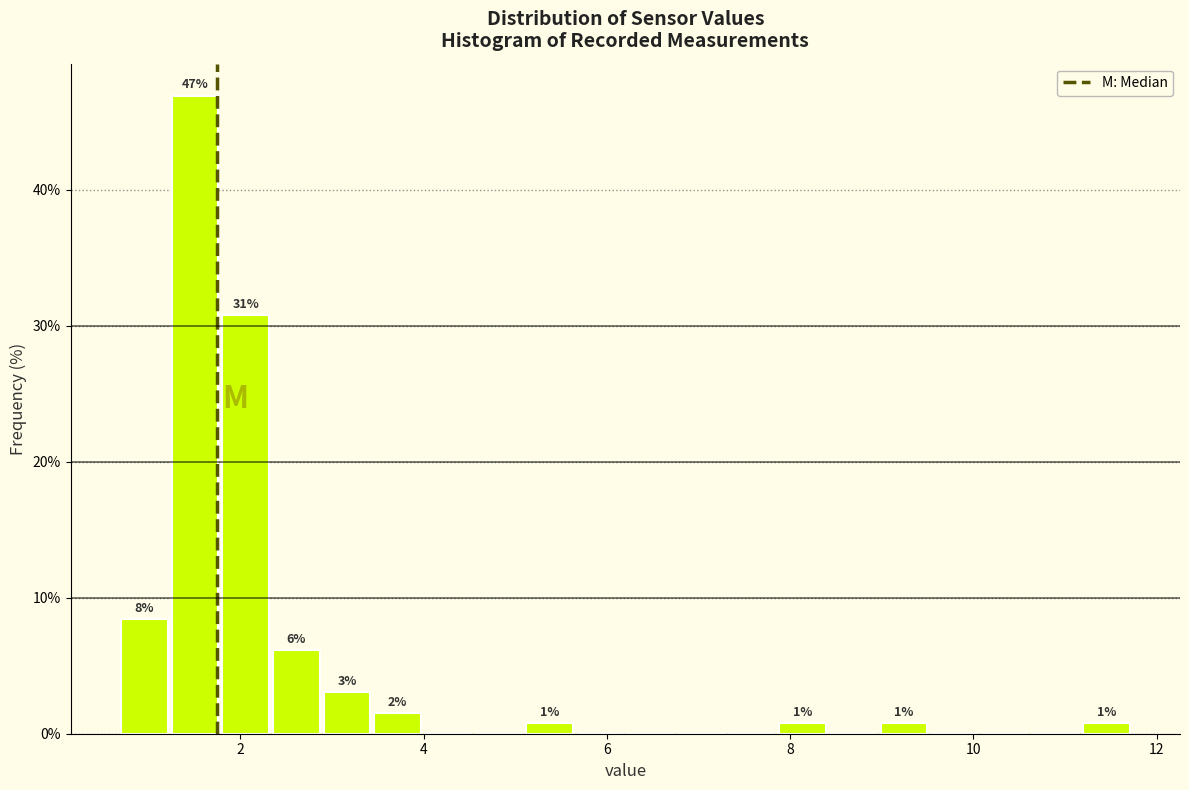

Around what value on the x-axis is the tallest bar? Give the approximate position of its centre, as read against the axis.

1.6